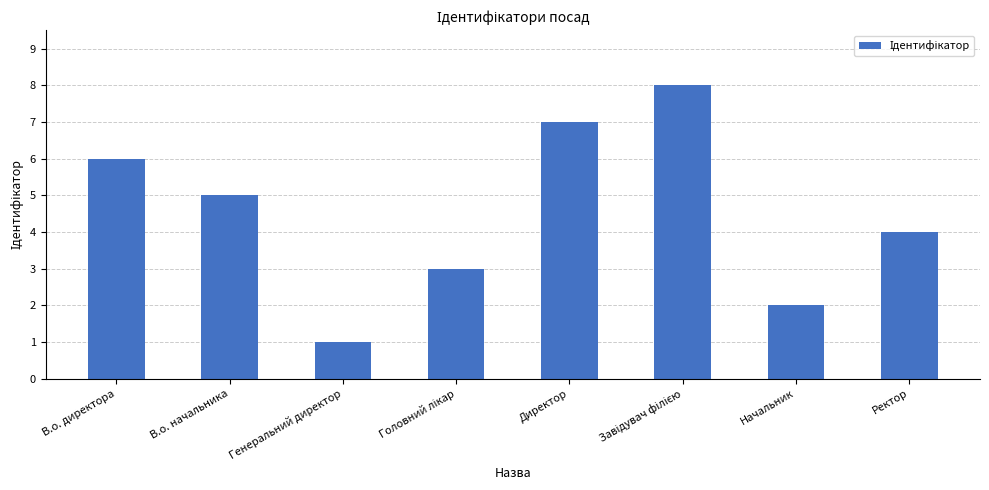

What value does the data have at В.о. директора?

6